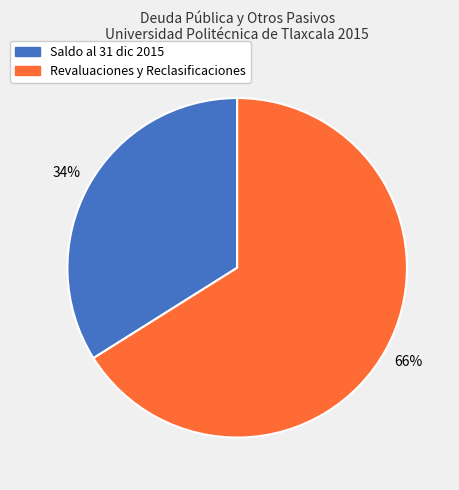

Does any single category account for the majority?

Yes